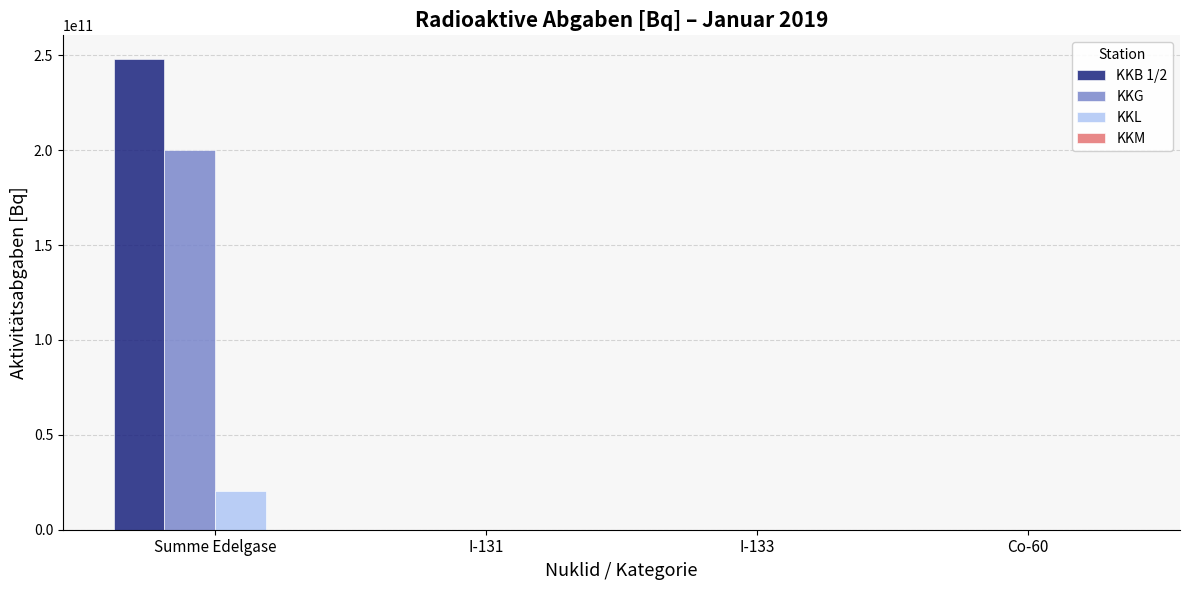

Which series has the largest total across all categories?

KKB 1/2